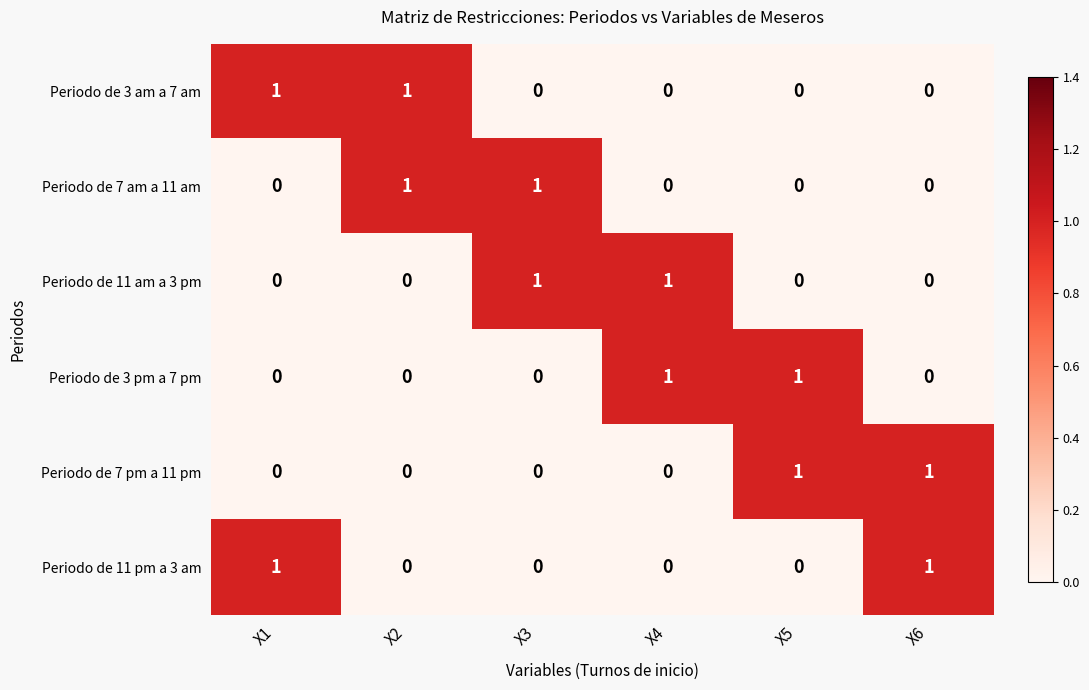

At how many categories does at least one series exceed 0?

6